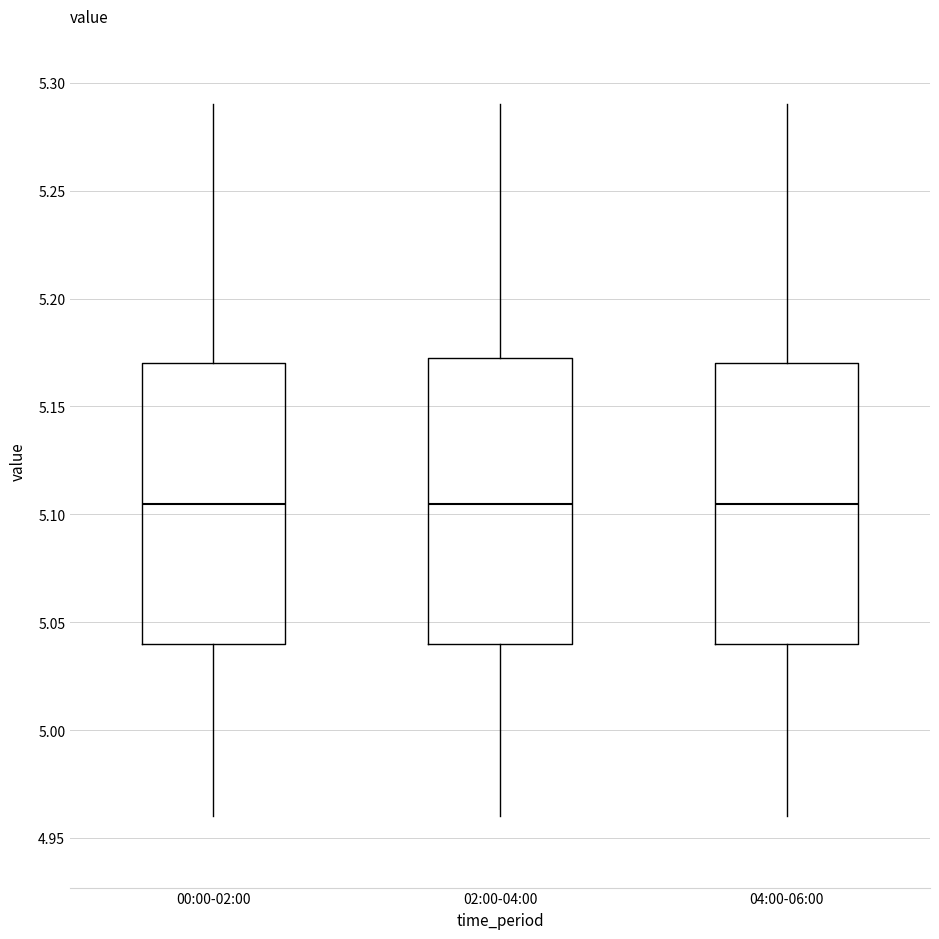

Reading left to right, read every box against the y-axis: the position of its median line, the range the box covers, and the ends of its whiskers. The values are not printed on the chart, so give them approximately, as read against the axis.

00:00-02:00: median 5.105, box 5.040 to 5.170, whiskers 4.960 to 5.290
02:00-04:00: median 5.105, box 5.040 to 5.175, whiskers 4.960 to 5.290
04:00-06:00: median 5.105, box 5.040 to 5.170, whiskers 4.960 to 5.290